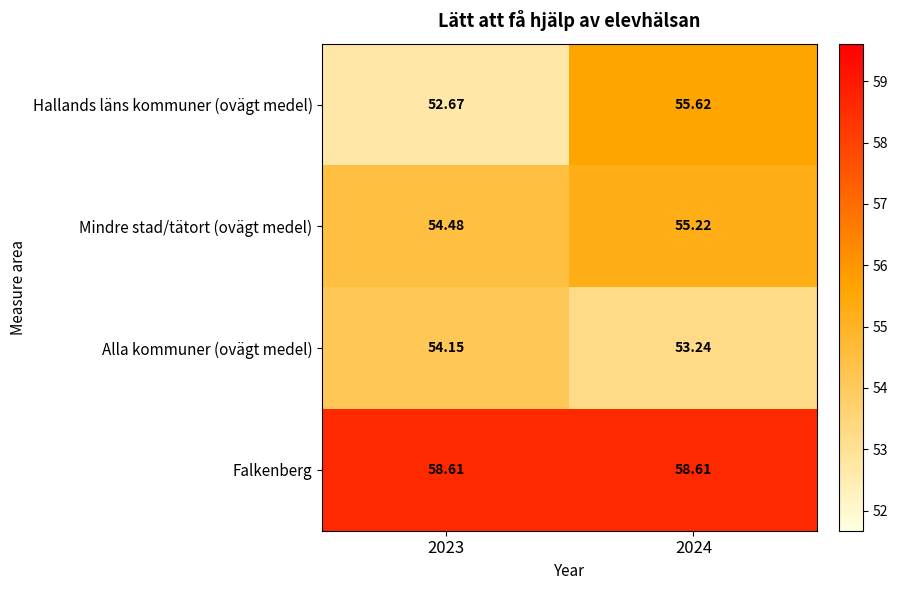

Which series has the largest total across all categories?

Falkenberg